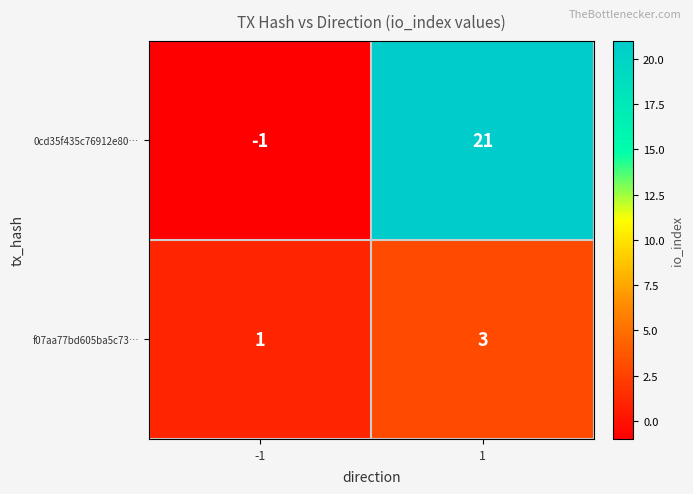

At which category is the sum across all series the highest?

1